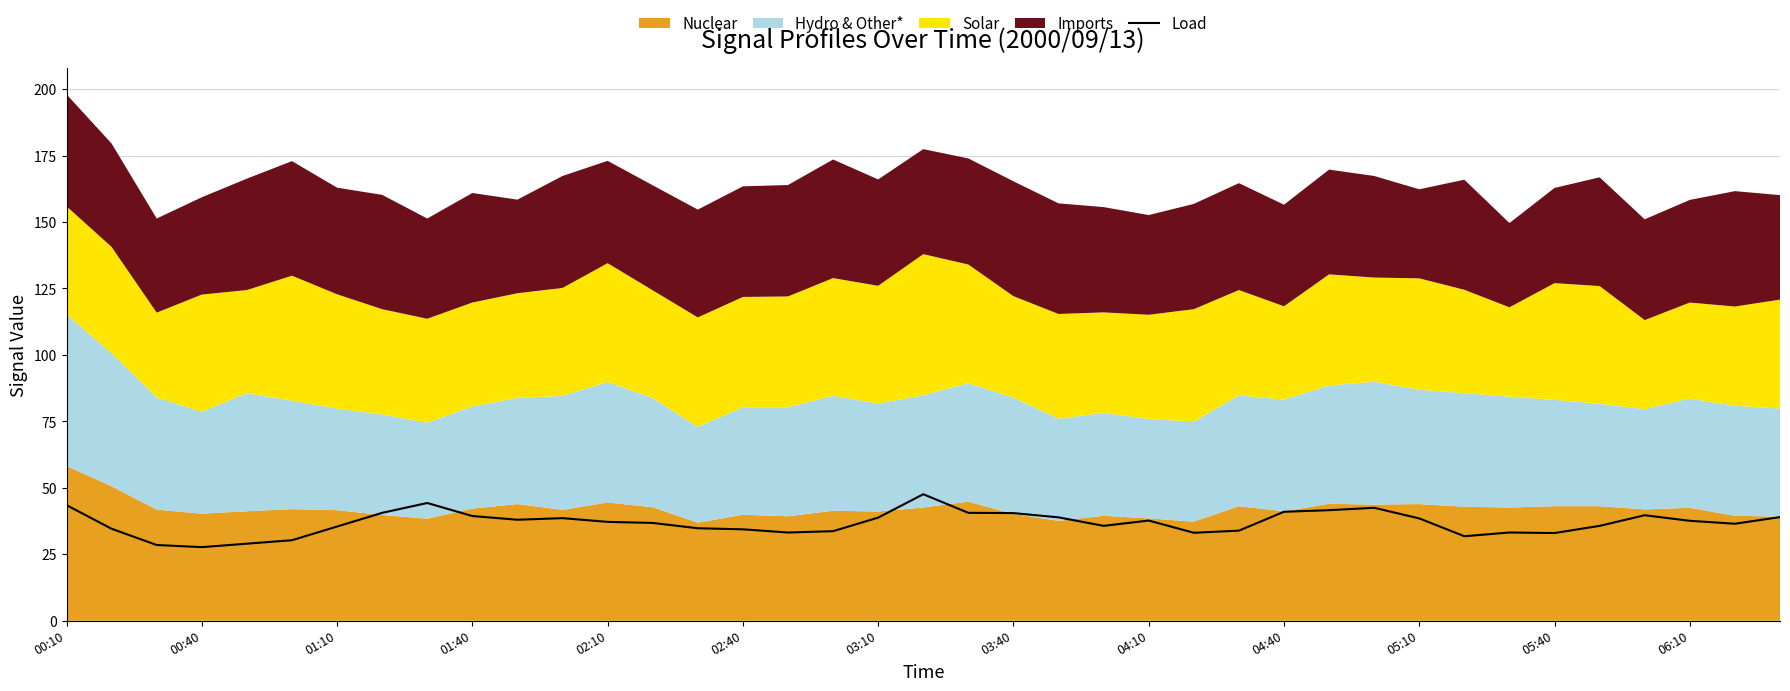

What is the maximum value for Load?

47.6